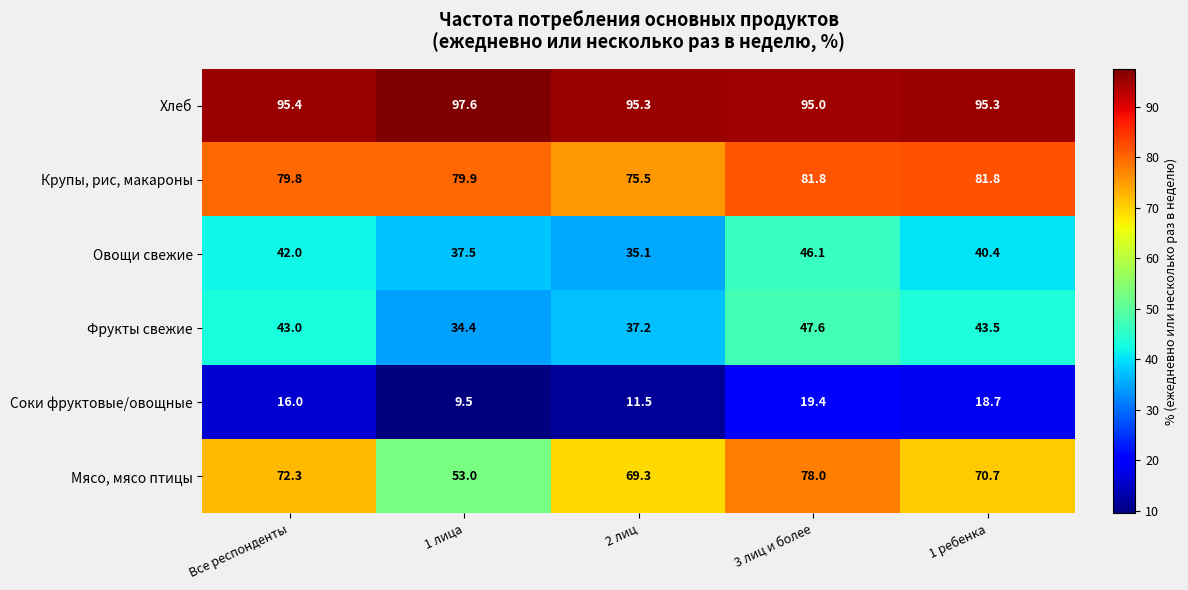

Reading left to right, list all the values displayed in this chart.

Хлеб: 95.4	97.6	95.3	95.0	95.3
Крупы, рис, макароны: 79.8	79.9	75.5	81.8	81.8
Овощи свежие: 42.0	37.5	35.1	46.1	40.4
Фрукты свежие: 43.0	34.4	37.2	47.6	43.5
Соки фруктовые/овощные: 16.0	9.5	11.5	19.4	18.7
Мясо, мясо птицы: 72.3	53.0	69.3	78.0	70.7